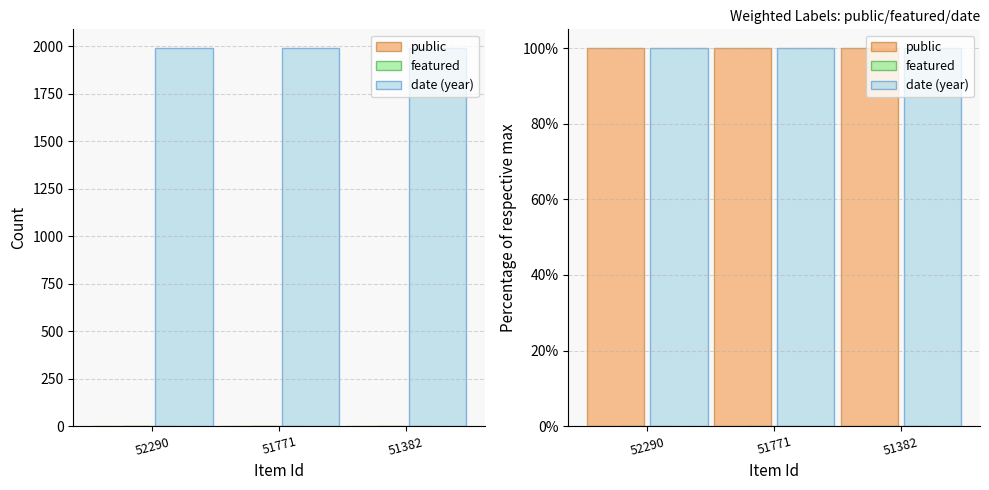

What are all the series names shown in the legend?

public, featured, date (year)